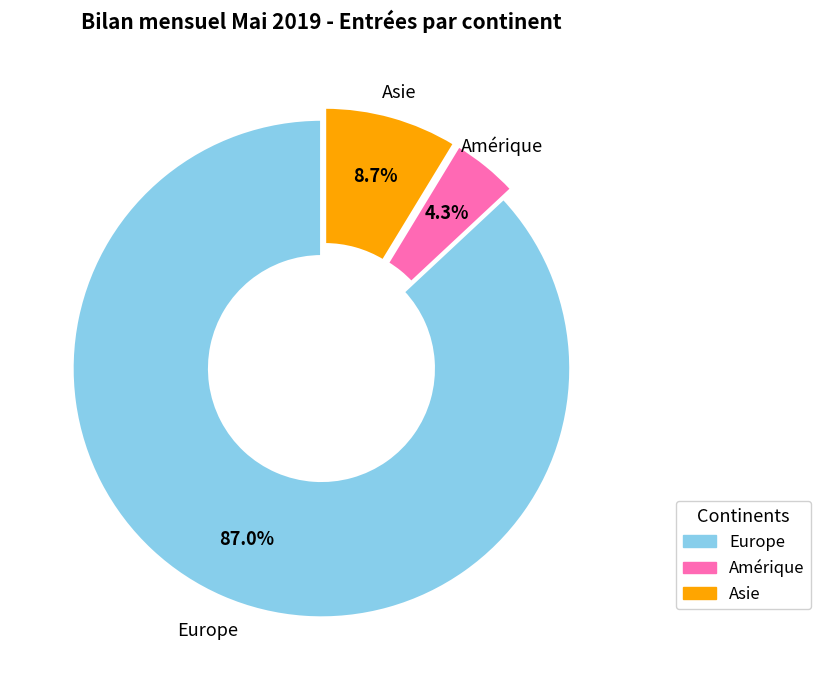

To the nearest percent, what percentage of the pie is Amérique?

4%